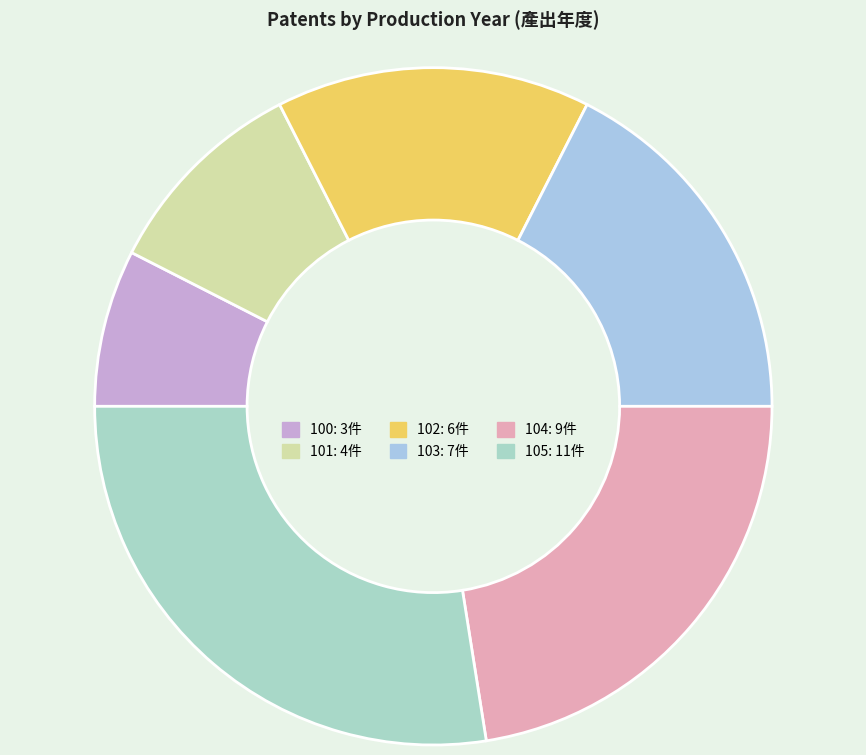

Count the number of slices in the pie.

6